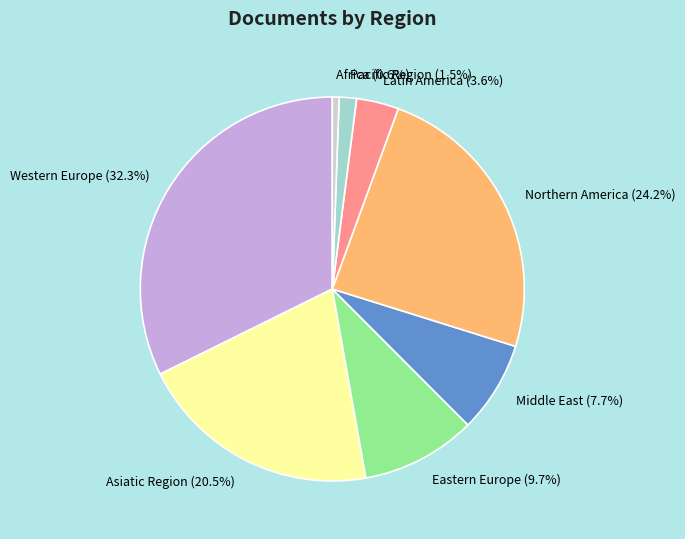

Combined, what portion of the pie is Latin America and Northern America?

27.8%